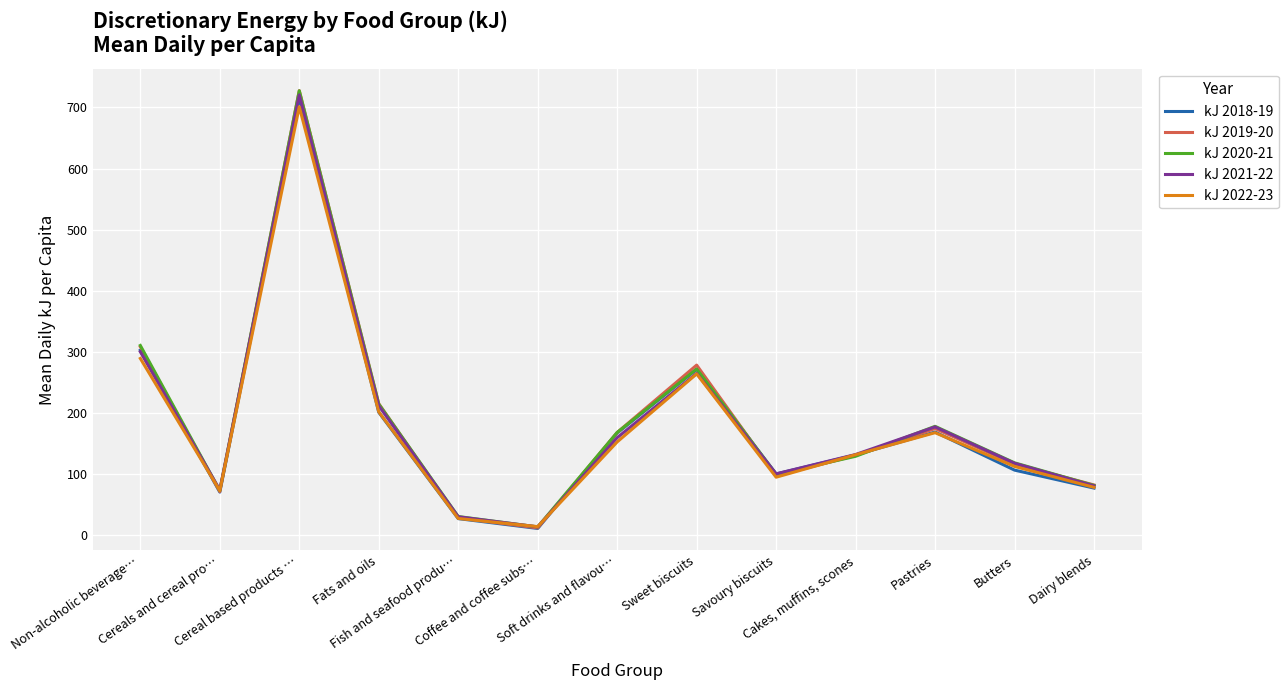

Does the chart display data point markers on the line(s)?

No